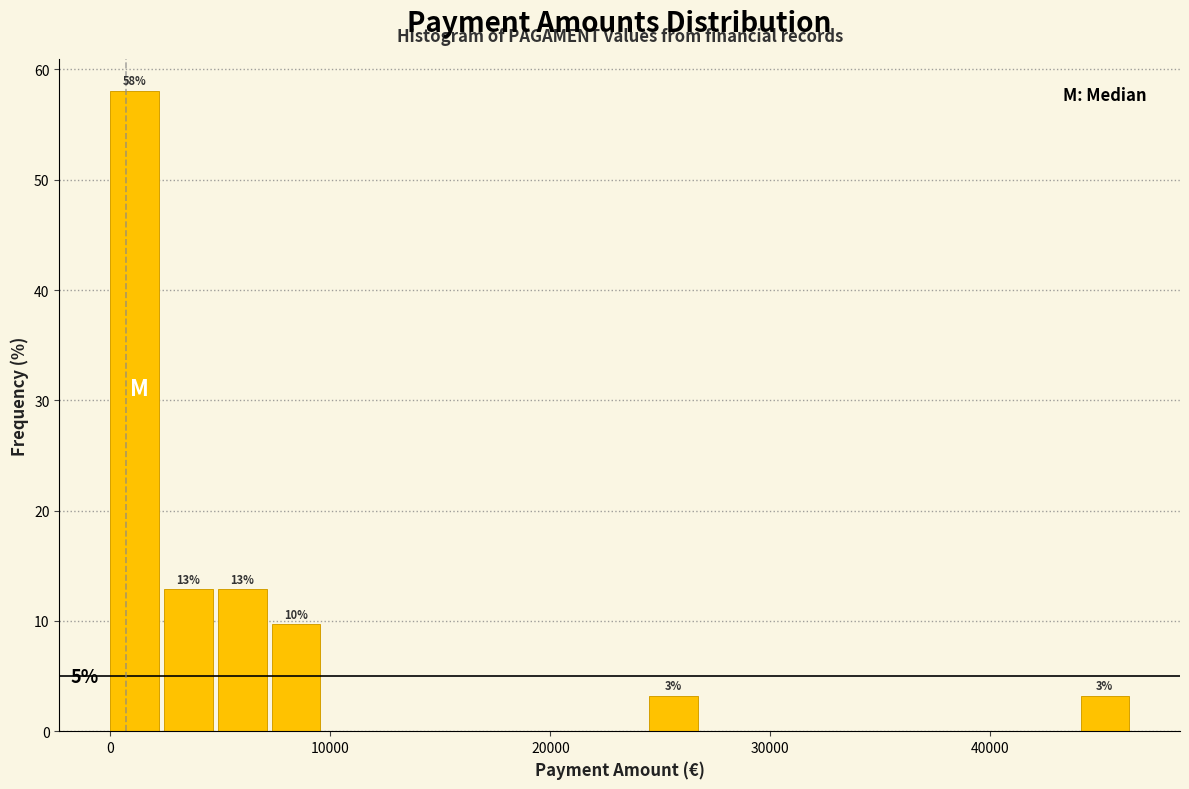

Read against the x-axis, roughly where is the centre of the tallest bar?

1000